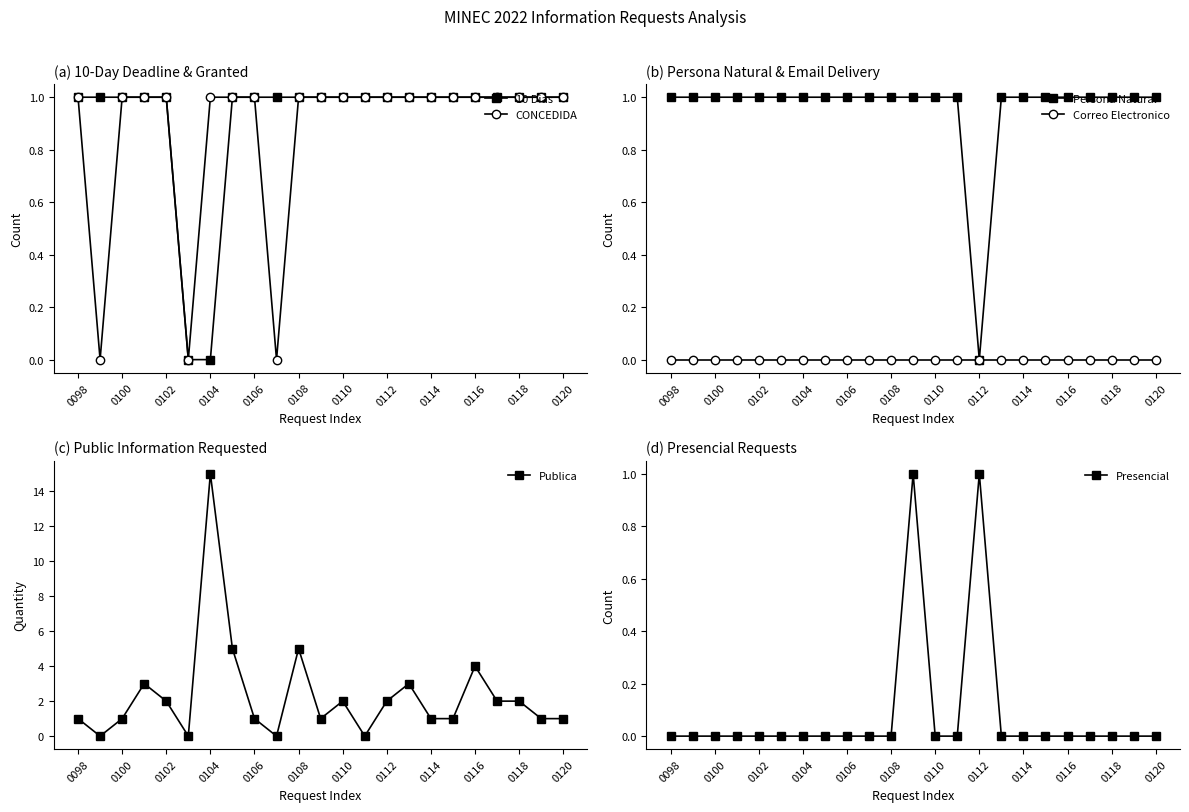

Does the chart have visible grid lines?

No